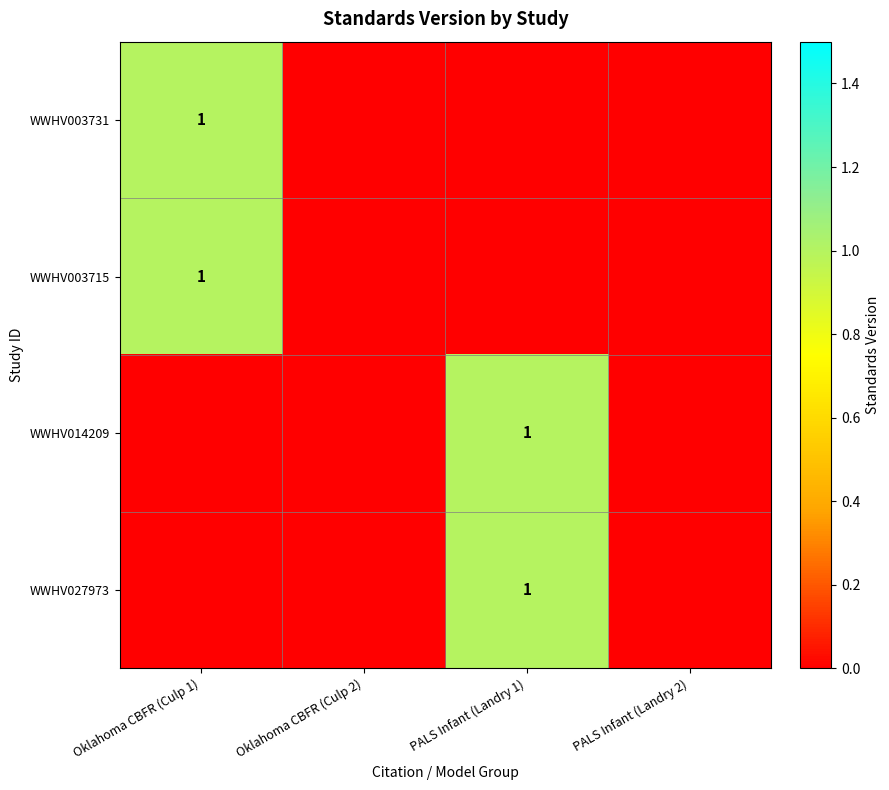

What is the difference between the WWHV003715 values at PALS Infant (Landry 2) and Oklahoma CBFR (Culp 1)?

1